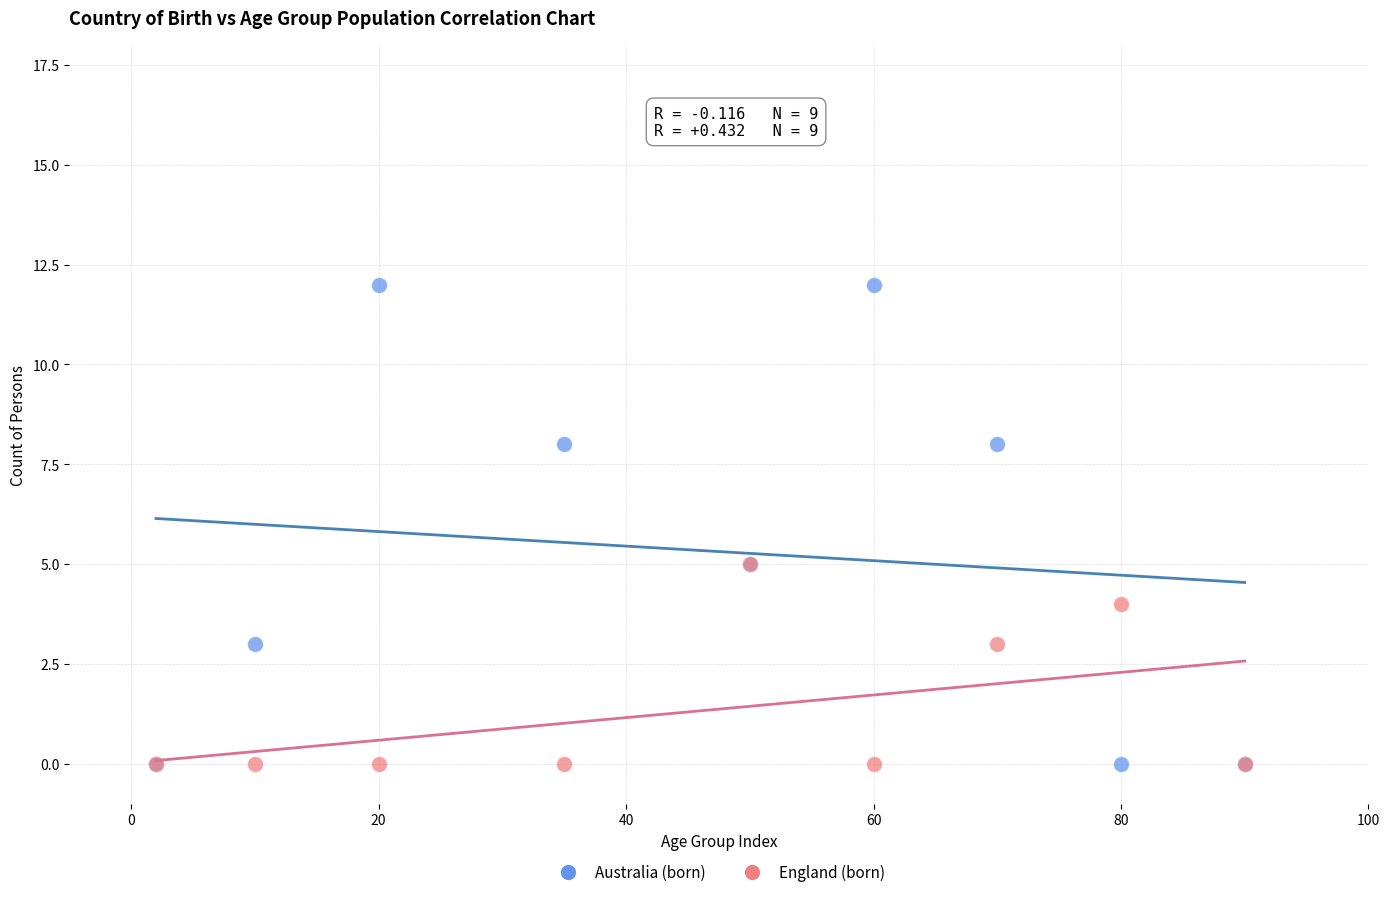

Which series has the largest Y range (max minus min)?

Australia (born)